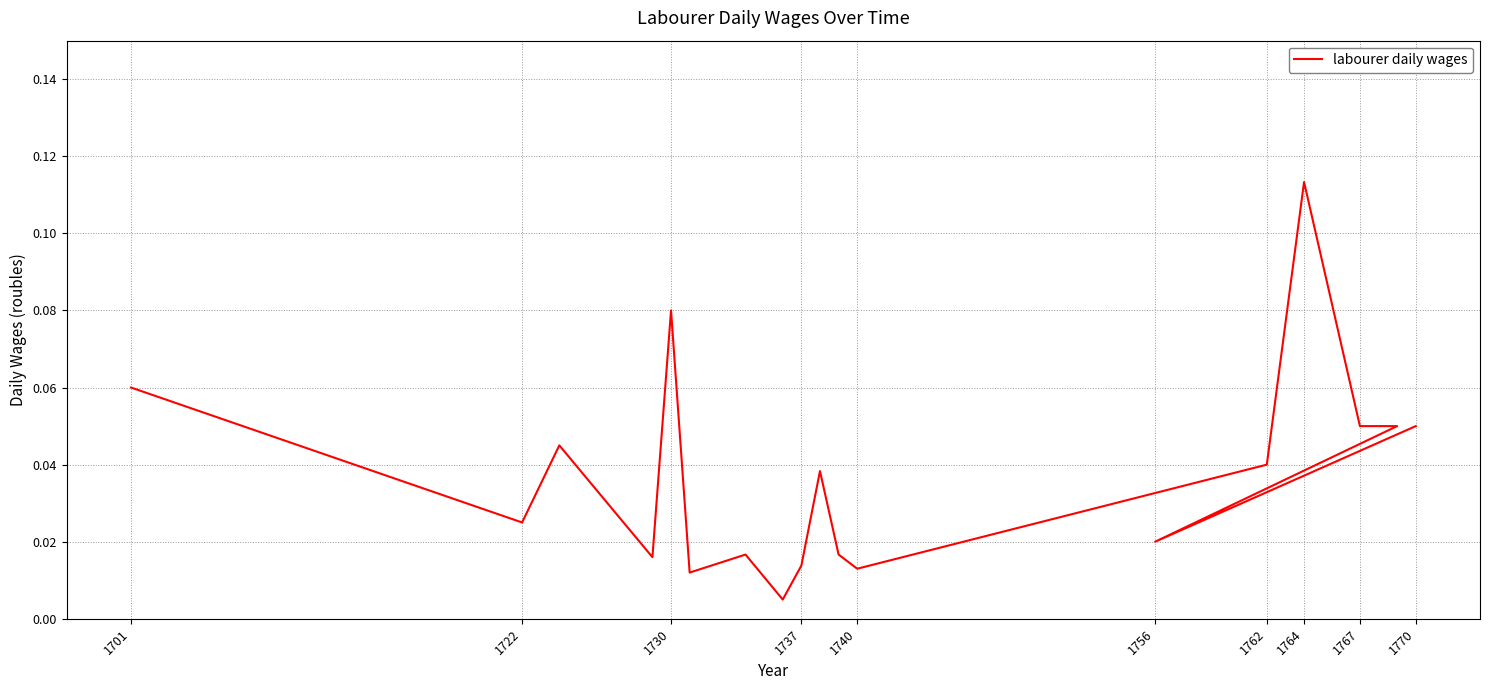

Does the chart have visible grid lines?

Yes